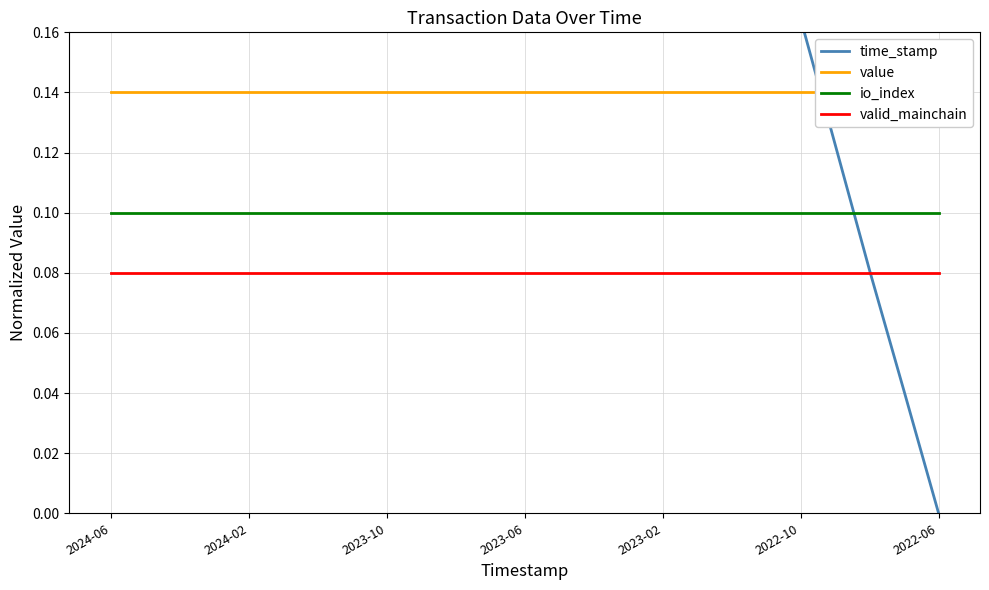

True or false: valid_mainchain and io_index cross at least once.

False